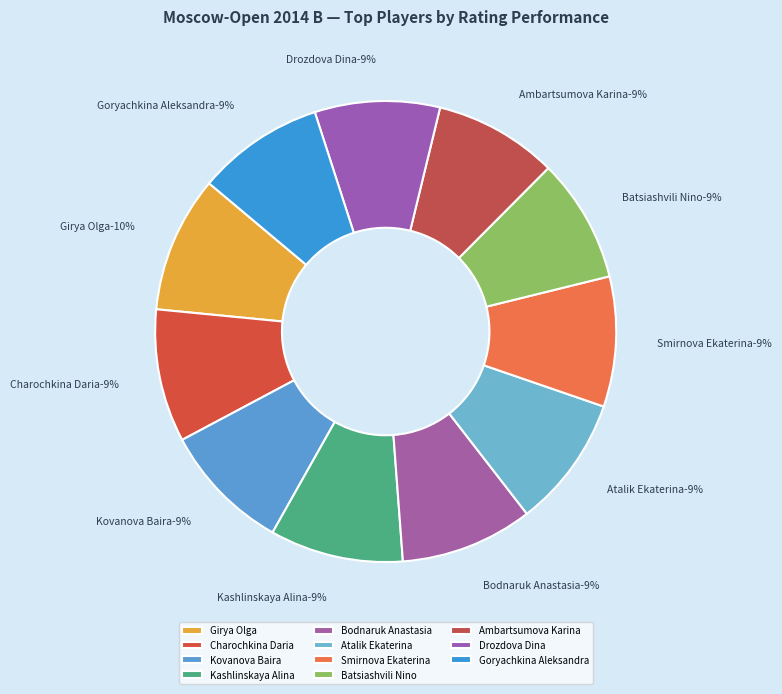

Count the number of slices in the pie.

11